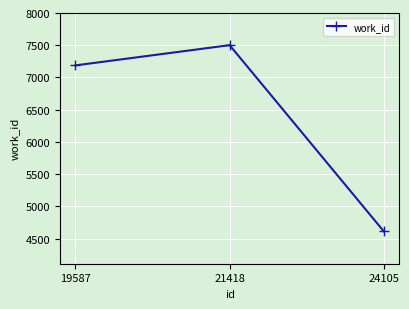

What is the change in value from 21418 to 24105?

-2891